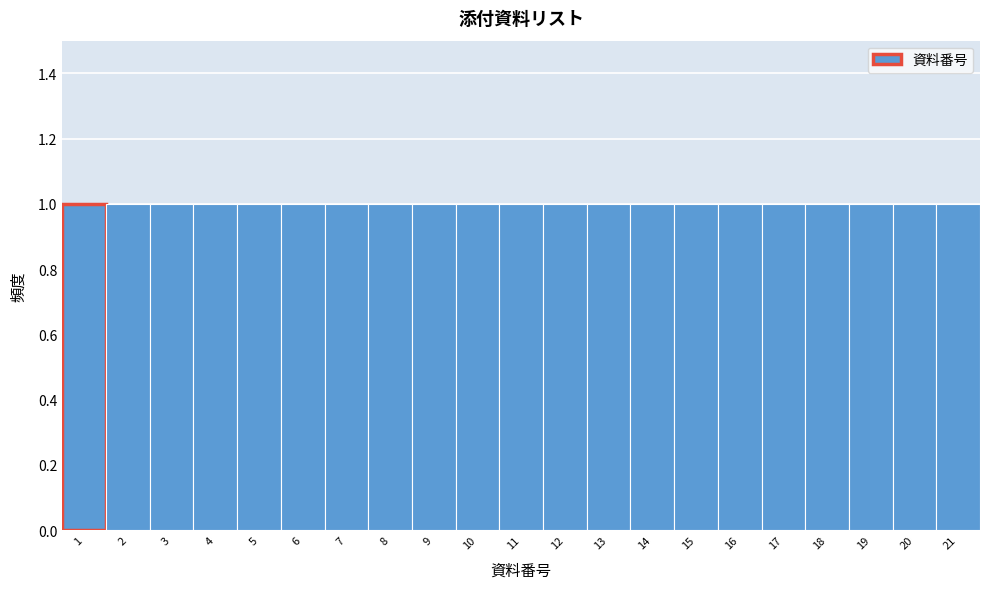

Reading left to right, list every bar in this chart as the range it spans on the x-axis followed by its height. The values are not printed on the chart, so give them approximately, as read against the axis.

0.5 to 1.5: 1
1.5 to 2.5: 1
2.5 to 3.5: 1
3.5 to 4.5: 1
4.5 to 5.5: 1
5.5 to 6.5: 1
6.5 to 7.5: 1
7.5 to 8.5: 1
8.5 to 9.5: 1
9.5 to 10.5: 1
10.5 to 11.5: 1
11.5 to 12.5: 1
12.5 to 13.5: 1
13.5 to 14.5: 1
14.5 to 15.5: 1
15.5 to 16.5: 1
16.5 to 17.5: 1
17.5 to 18.5: 1
18.5 to 19.5: 1
19.5 to 20.5: 1
20.5 to 21.5: 1